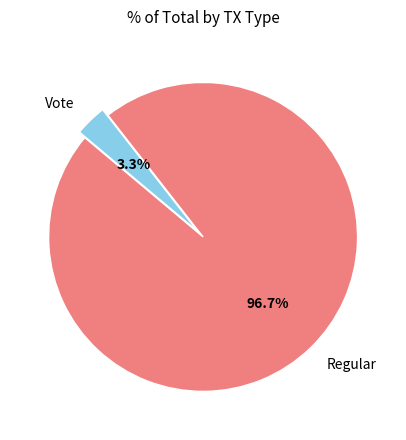

How many slices are in this pie chart?

2